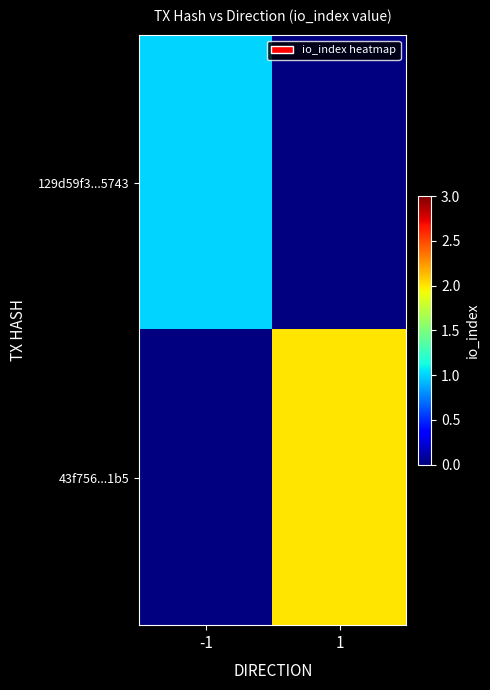

The 43f756...1b5 series shows 1.0 at 1. True or false?

False